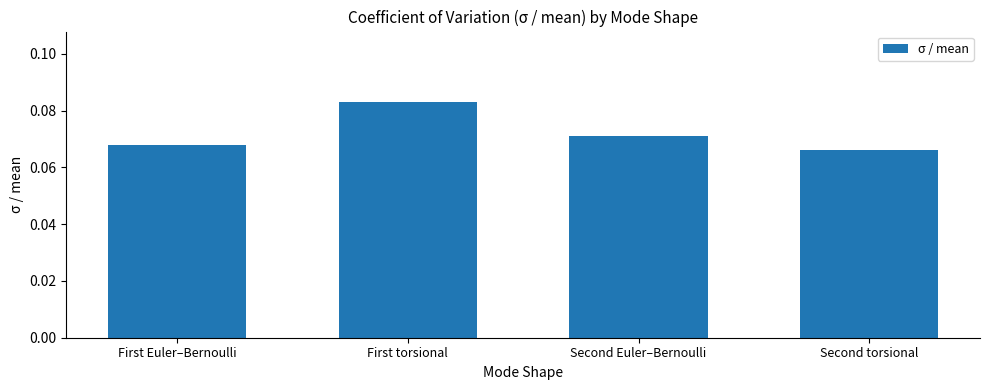

Are the bars grouped side by side (vs. stacked)?

No